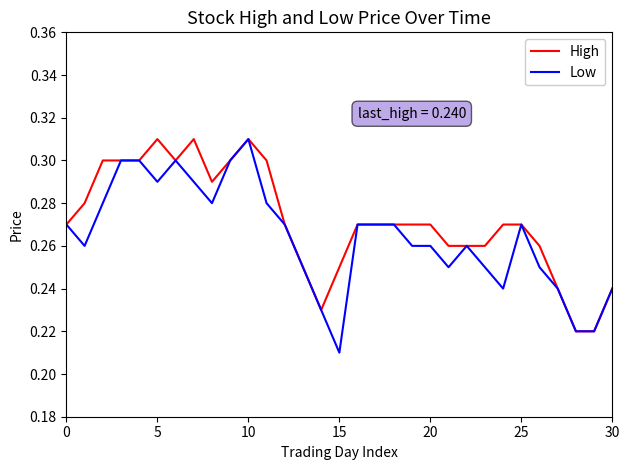

Rank the series by their average value, from lowest to highest.

Low, High